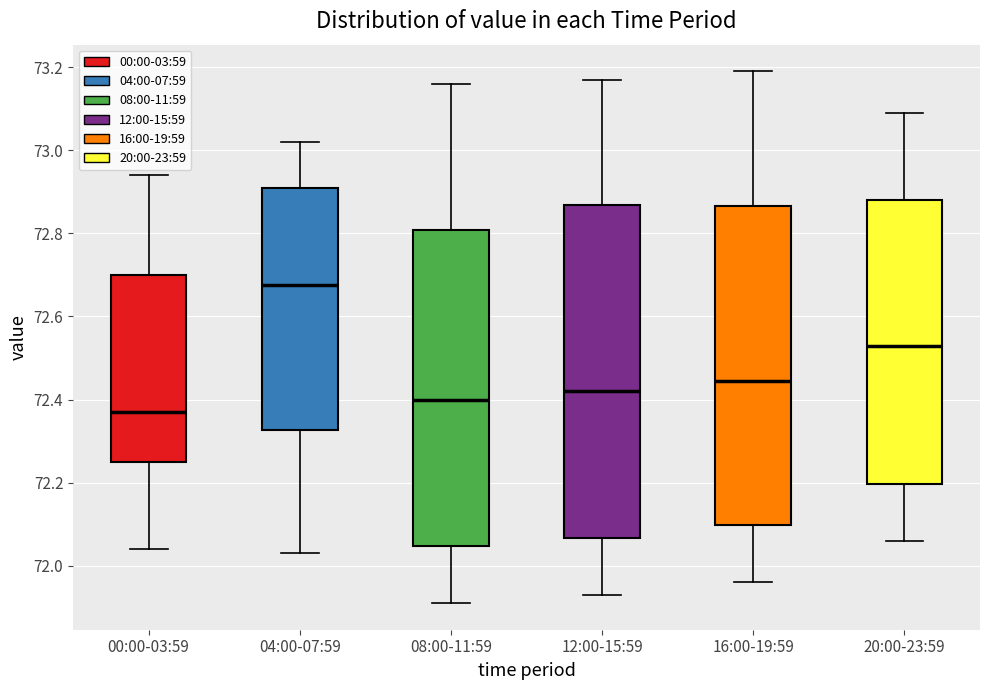

Which box has the lowest median line?

00:00-03:59